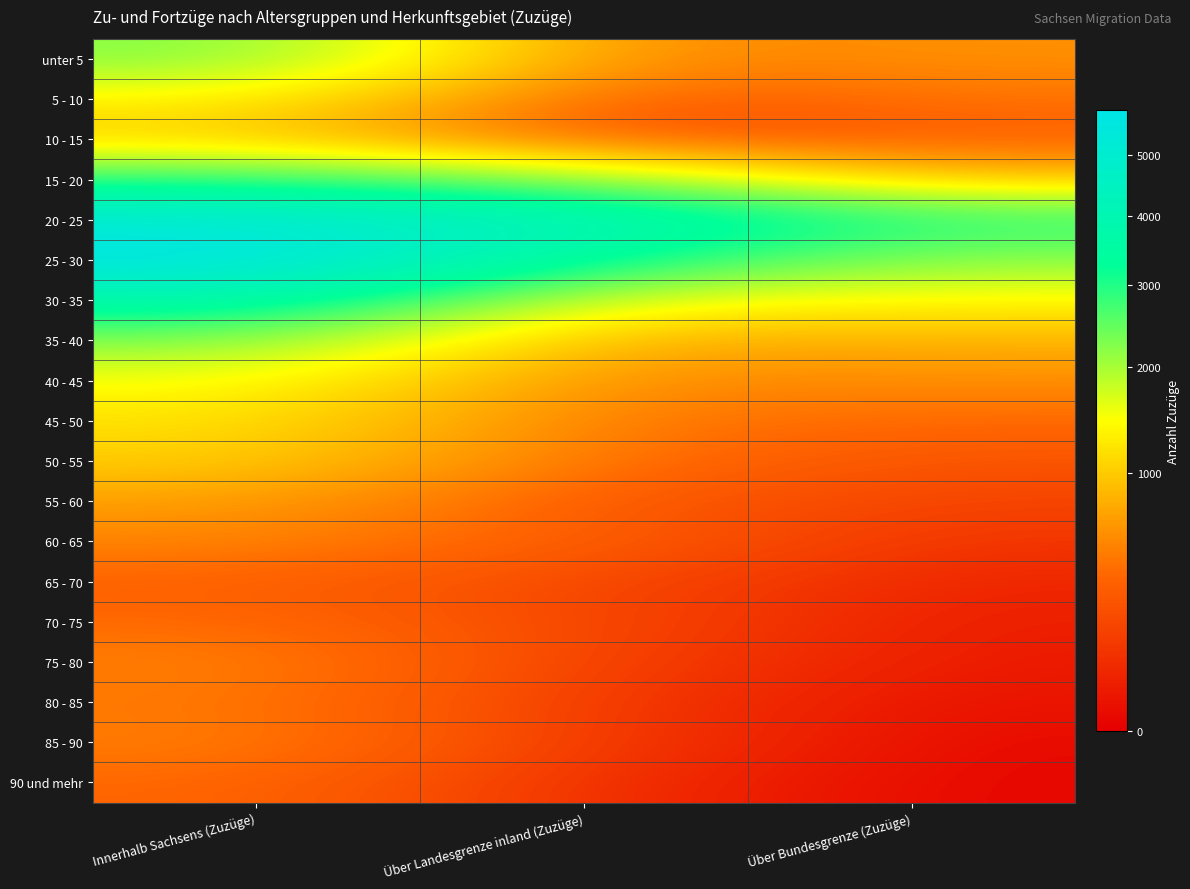

Which category has the highest value across all series?

Innerhalb Sachsens (Zuzüge)